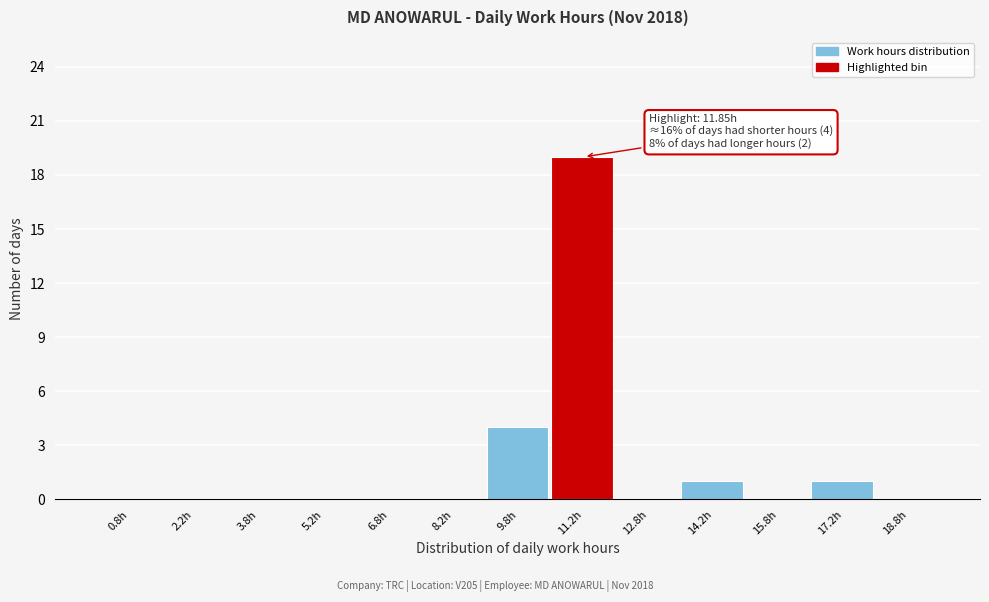

Which range on the x-axis has the tallest bar?

10.5 to 12.0